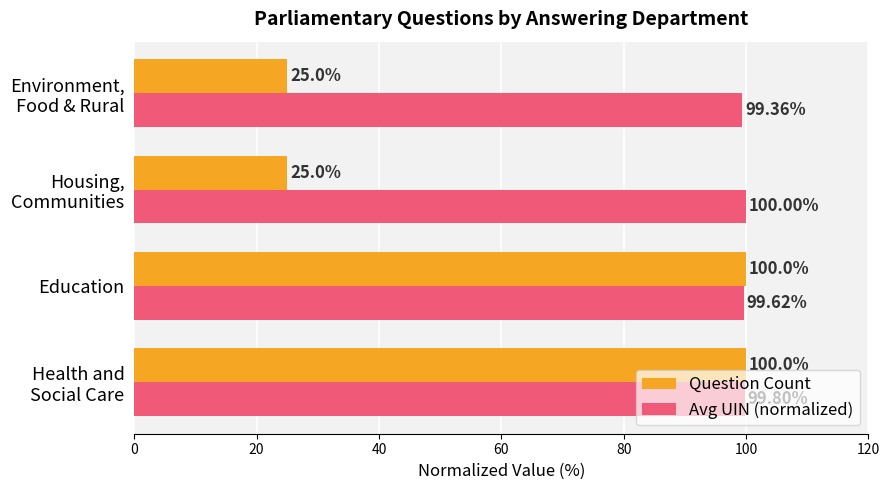

What is the total value across all series at Education?

199.6